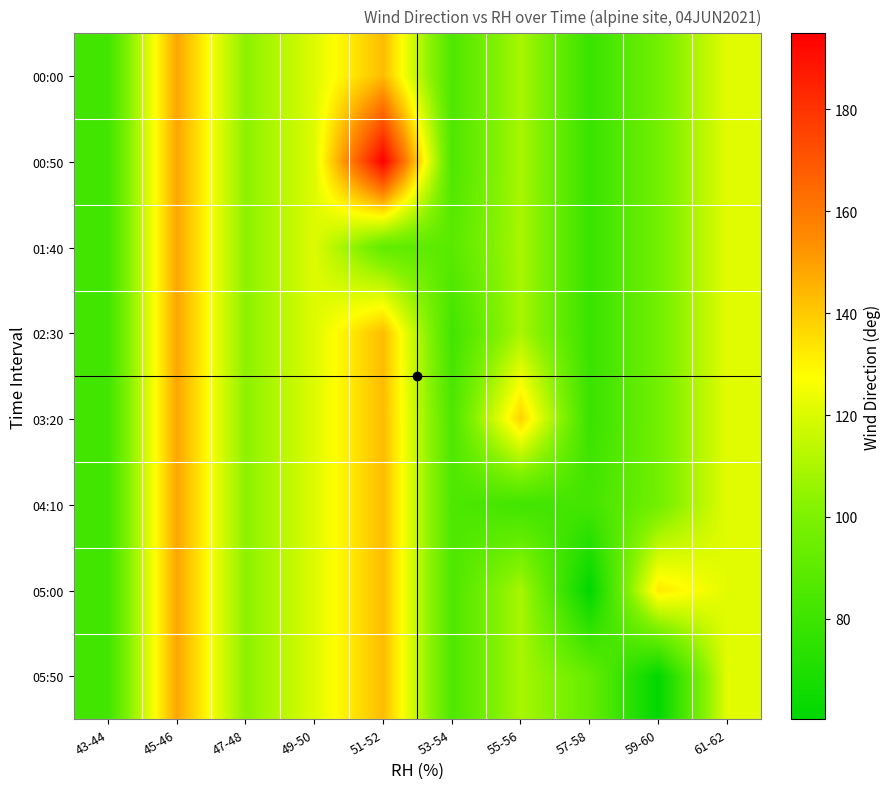

Which series has the largest total across all categories?

00:50